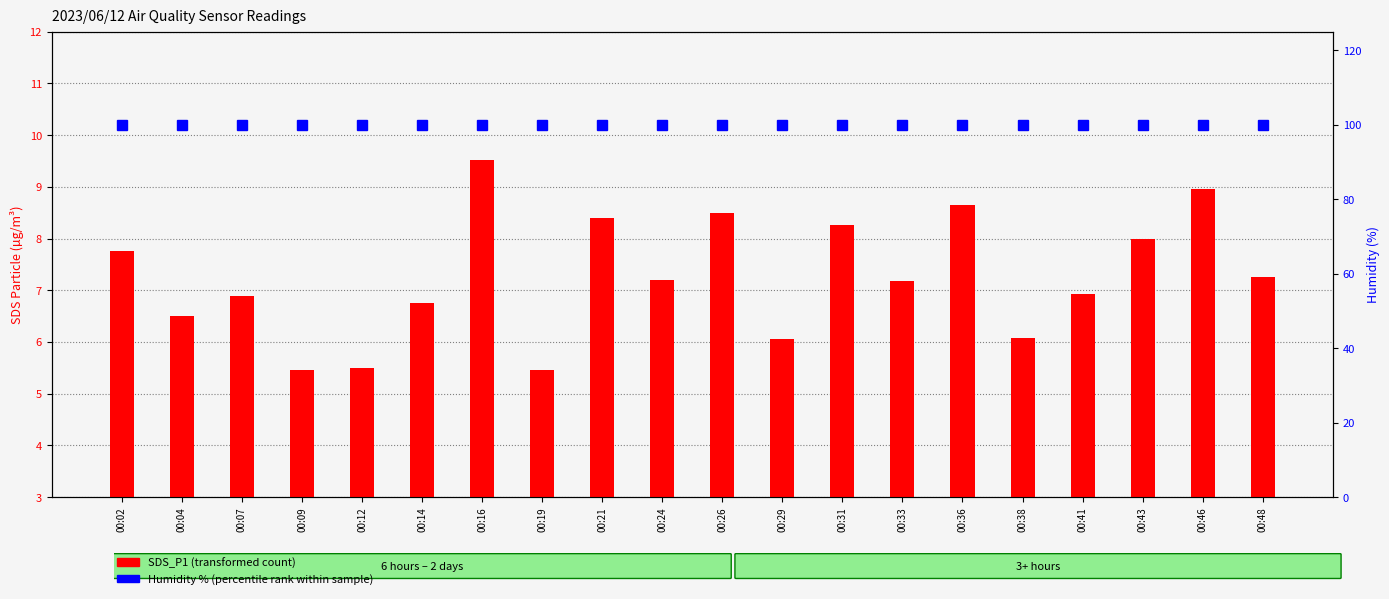

What is the sum of the Humidity % (percentile rank within sample) values at 00:07 and 00:24?

199.8